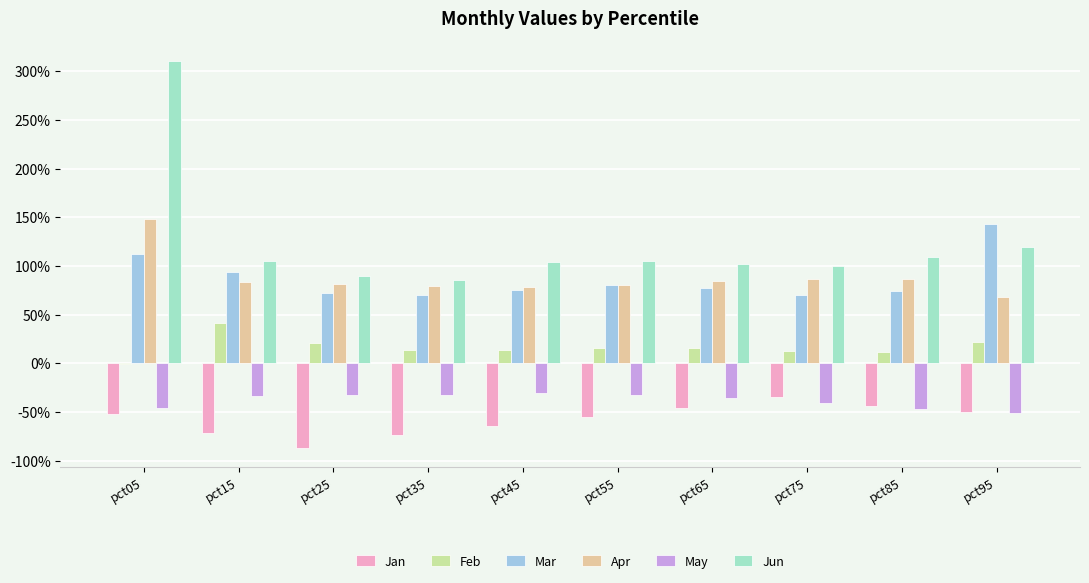

What is the difference between the second highest and second lowest values in the Feb series?

0.1